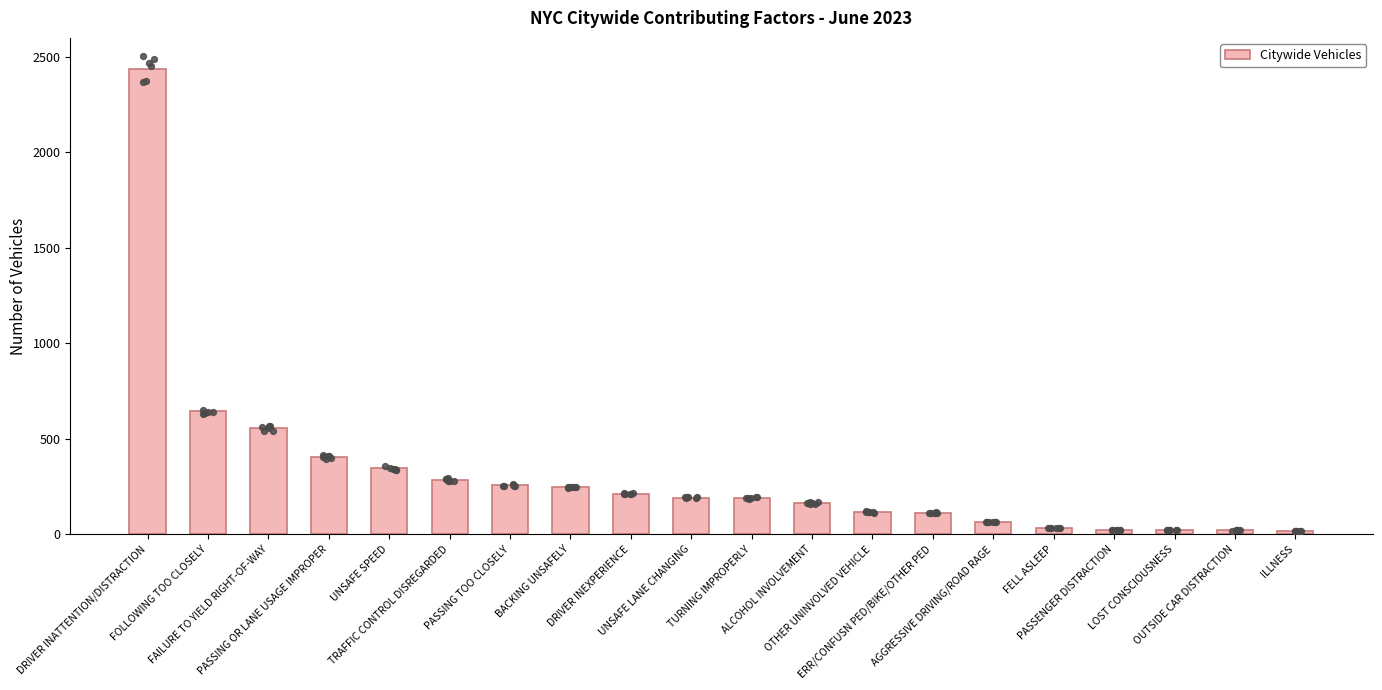

Between PASSING OR LANE USAGE IMPROPER and PASSENGER DISTRACTION, which is larger?

PASSING OR LANE USAGE IMPROPER